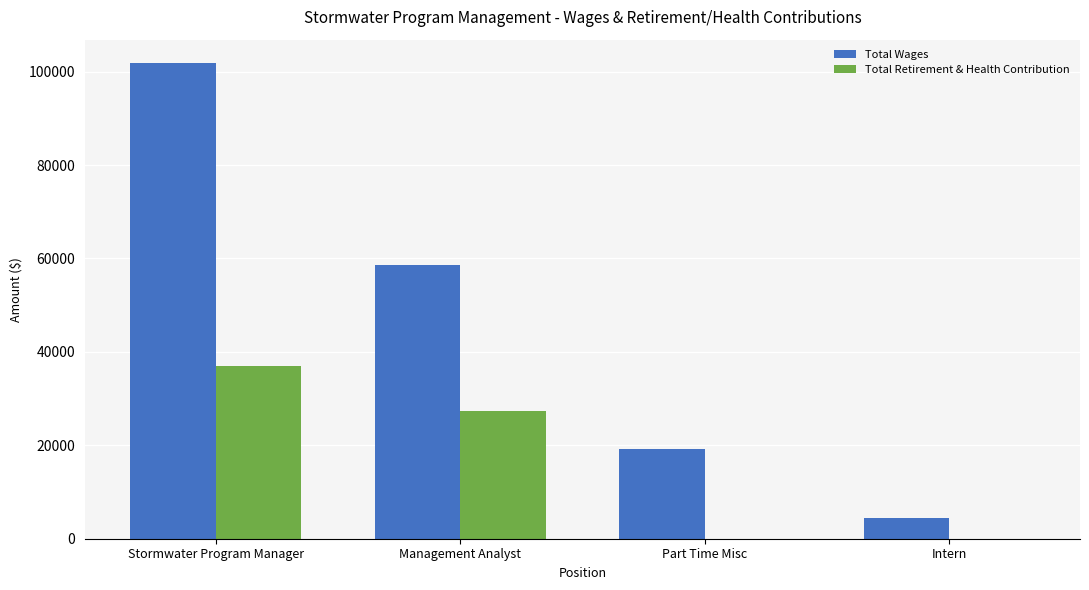

The Total Wages series shows 32620 at Management Analyst. True or false?

False